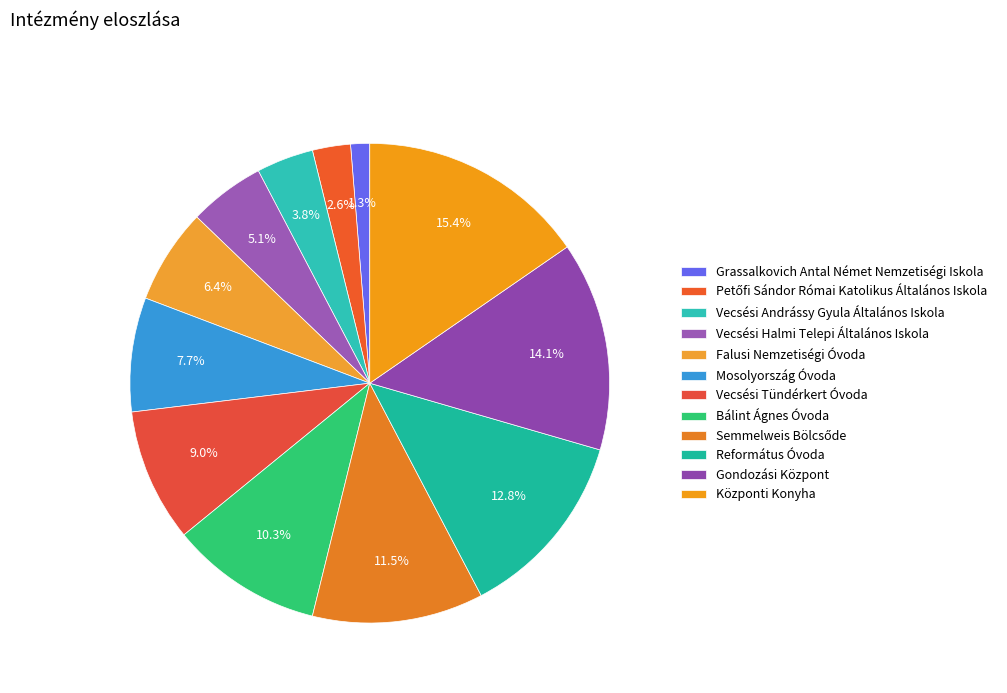

How many segments does this pie chart have?

12